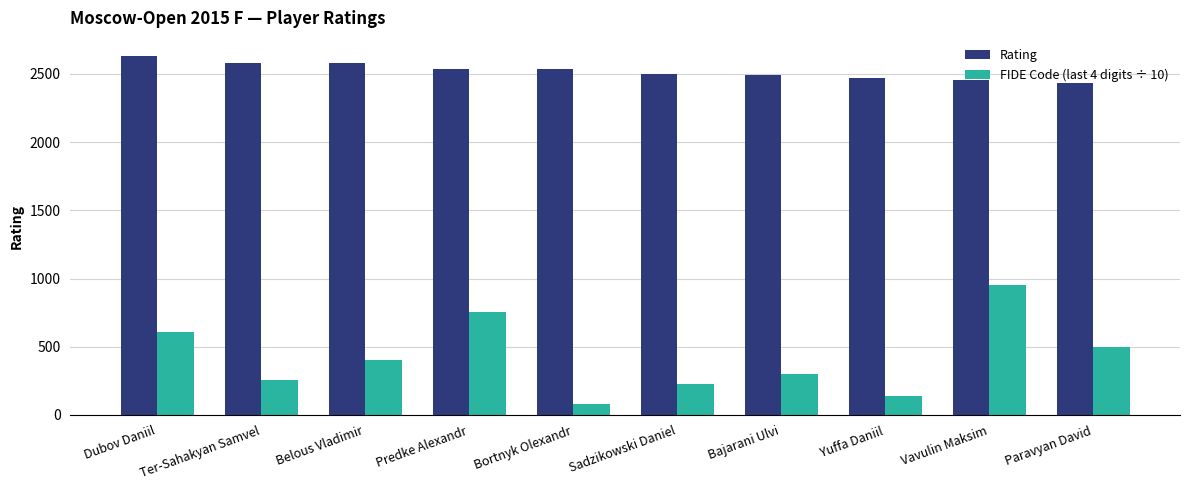

Where is FIDE Code (last 4 digits ÷ 10) nearest to the value 517?

Paravyan David